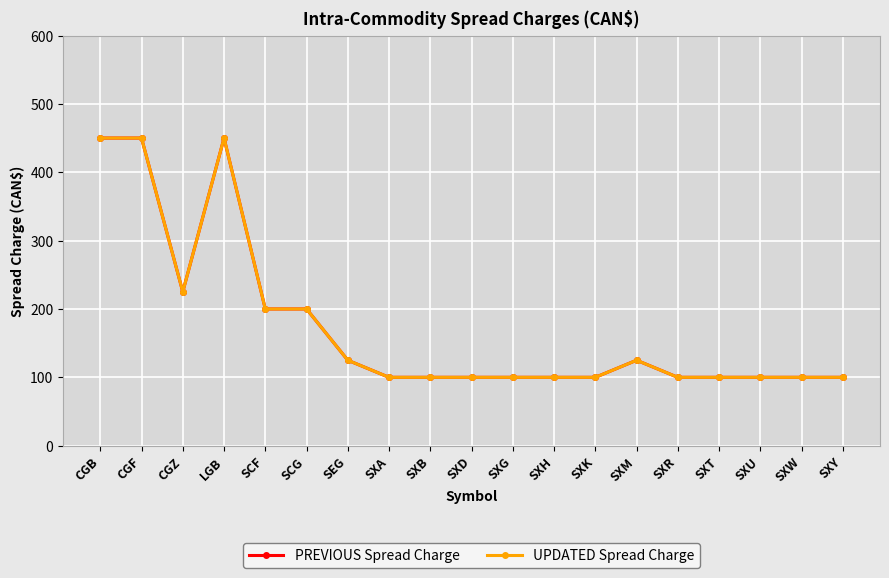

True or false: UPDATED Spread Charge and PREVIOUS Spread Charge cross at least once.

False